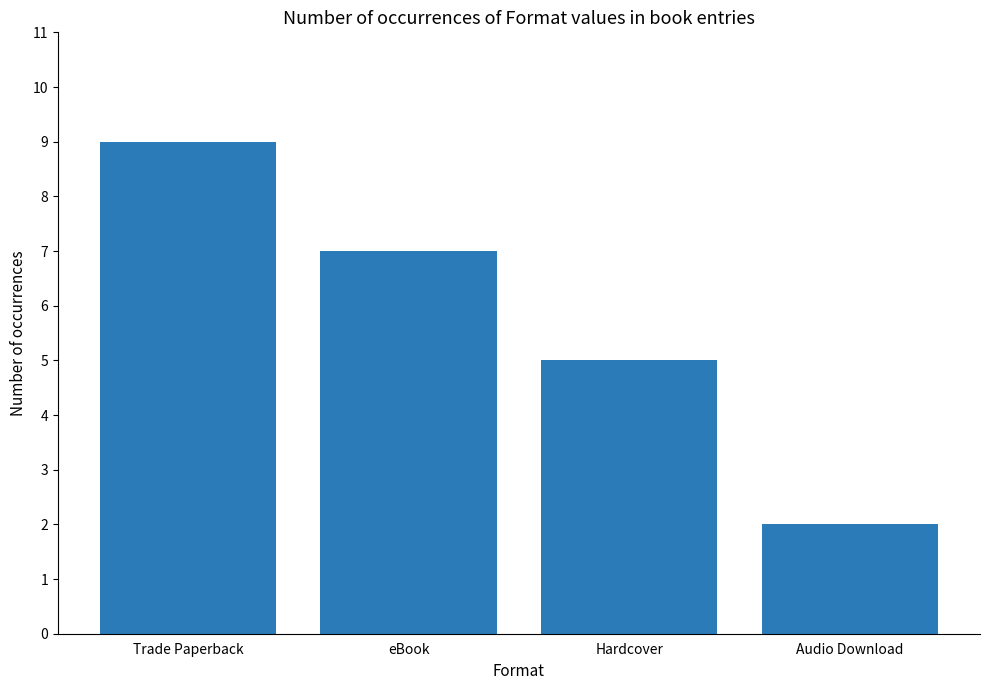

Does the chart contain any negative values?

No